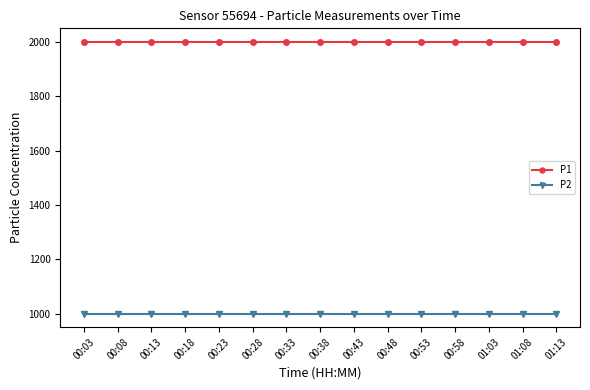

What is the total value across all series at 00:13?

2999.8